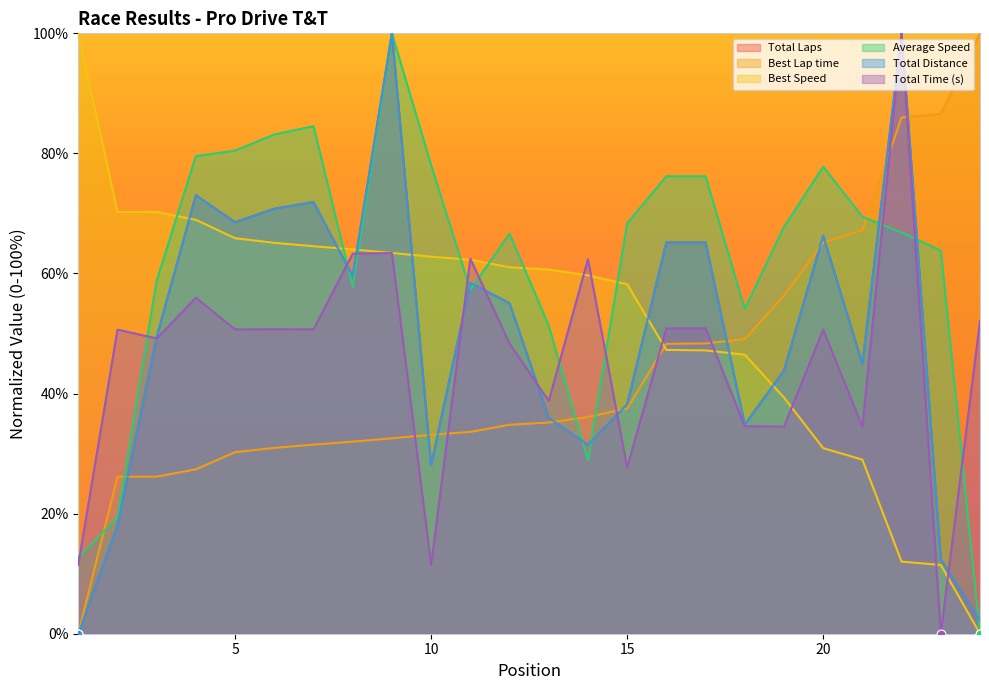

What is the total value across all series at 4?

377.9